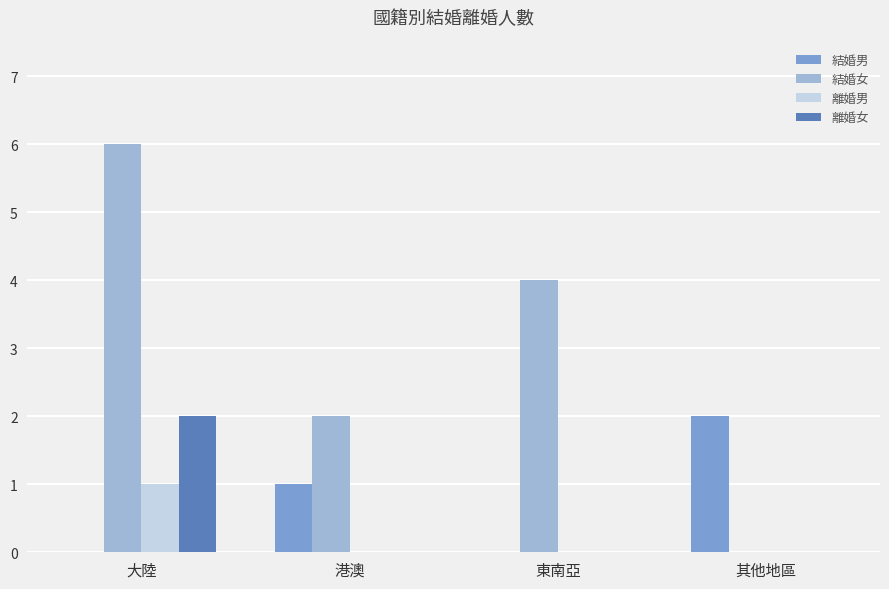

At which category is the sum across all series the highest?

大陸